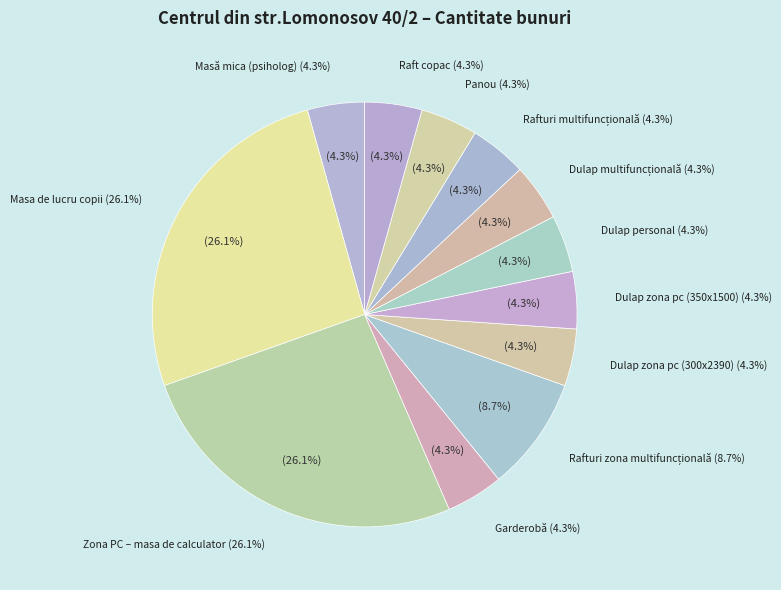

Is Zona PC – masa de calculator the majority of the pie?

No